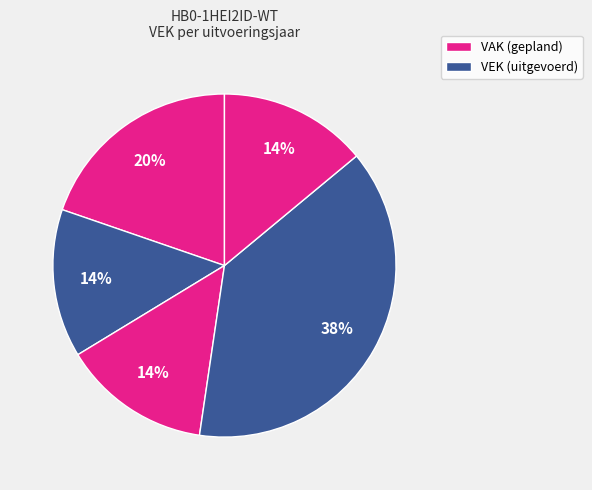

How many slices are in this pie chart?

5